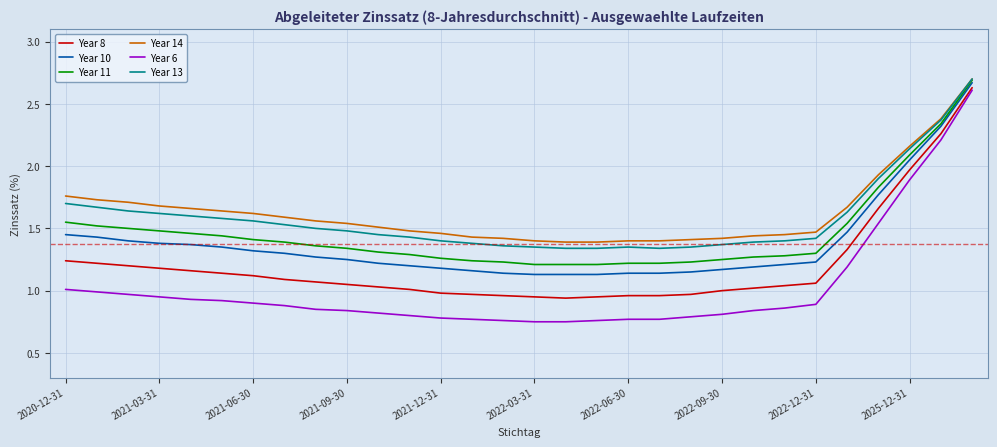

True or false: Year 8 and Year 11 intersect in this chart.

False